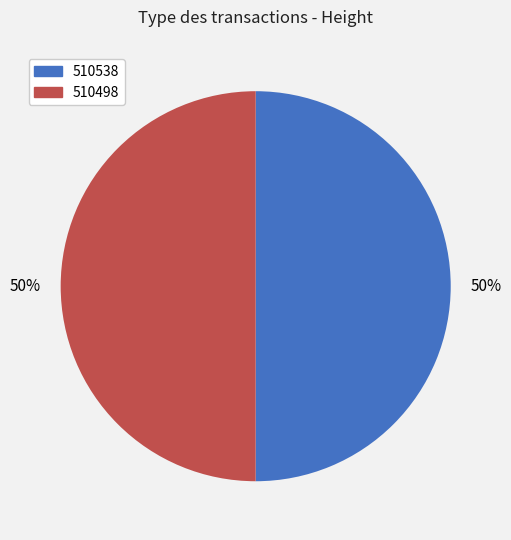

How many slices are in this pie chart?

2